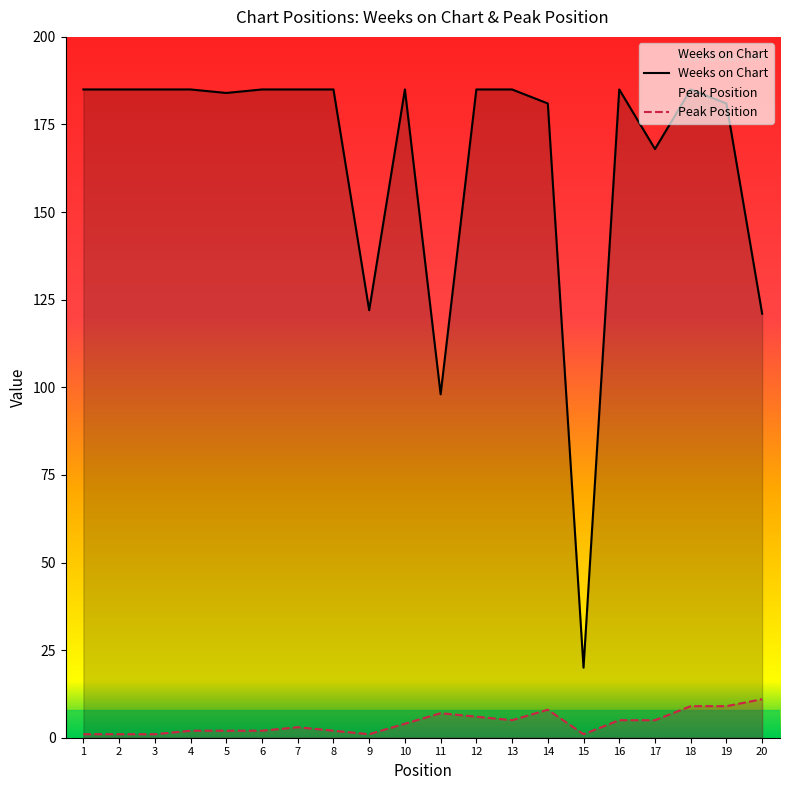

Which category has the lowest value in the Weeks on Chart series?

15